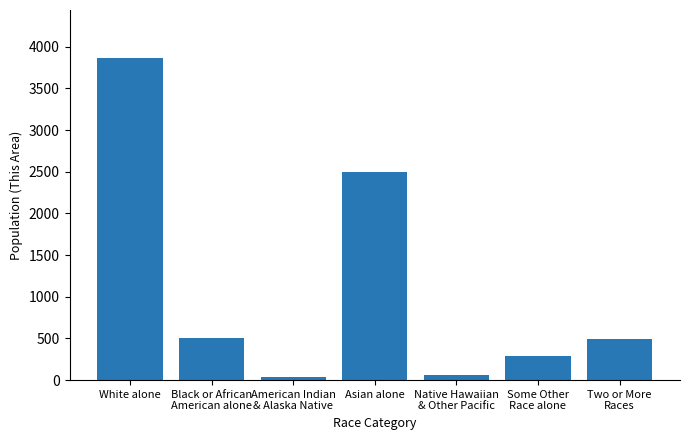

What is the difference between the maximum and minimum values?

3824